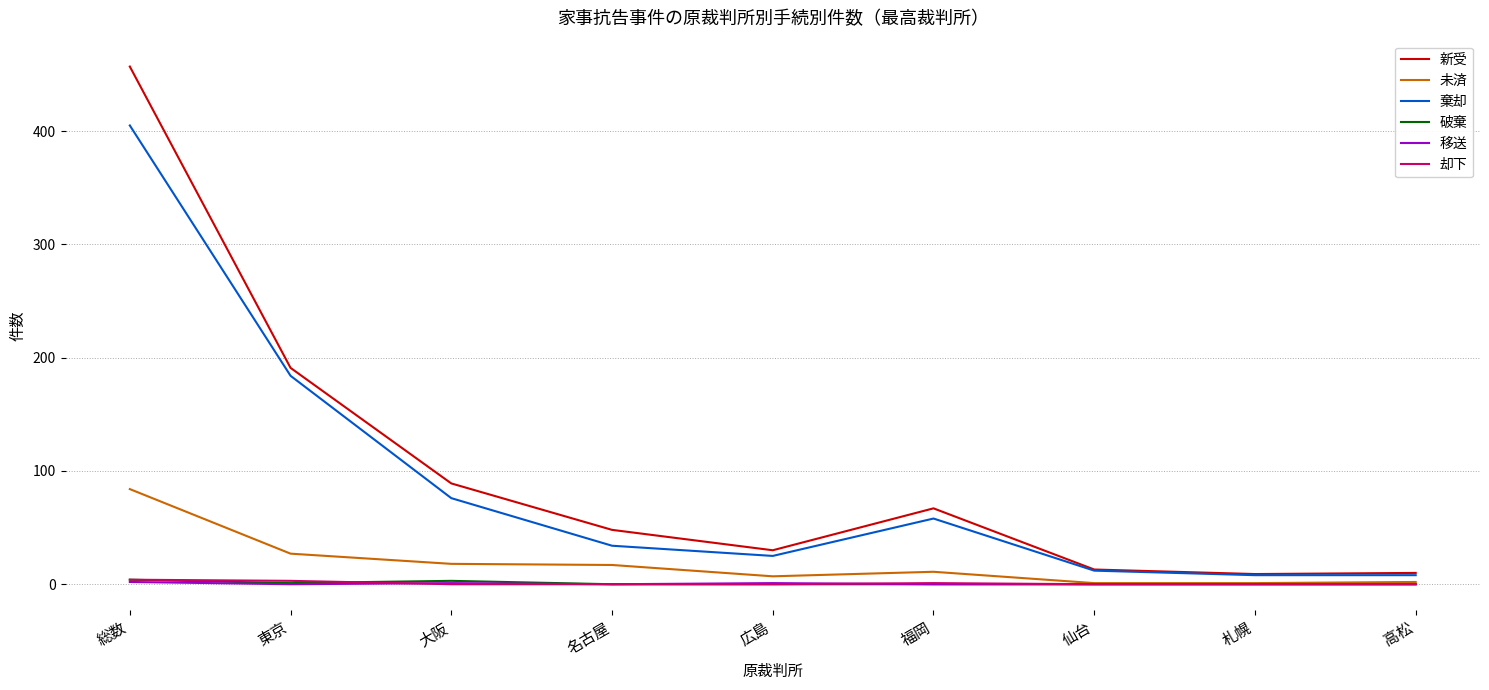

How many lines are shown in the chart?

6